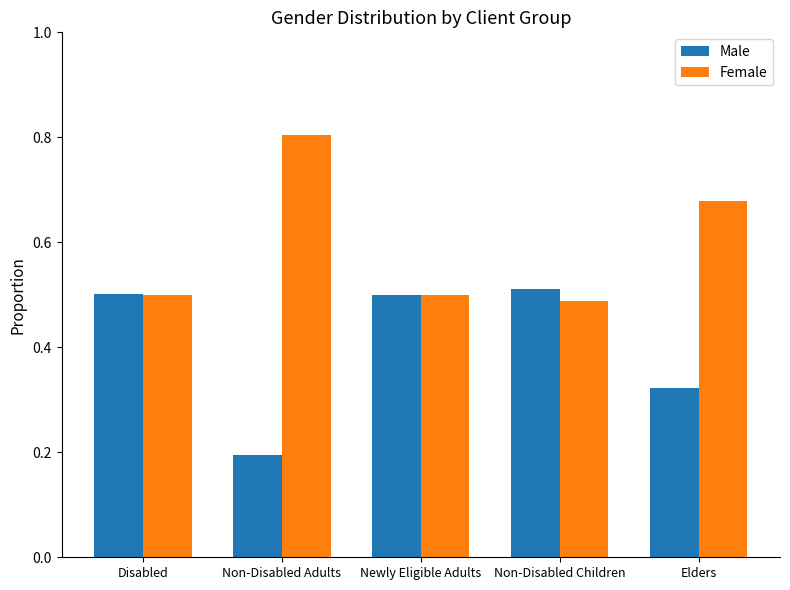

Is it true that Male equals 0.2 at Disabled?

False